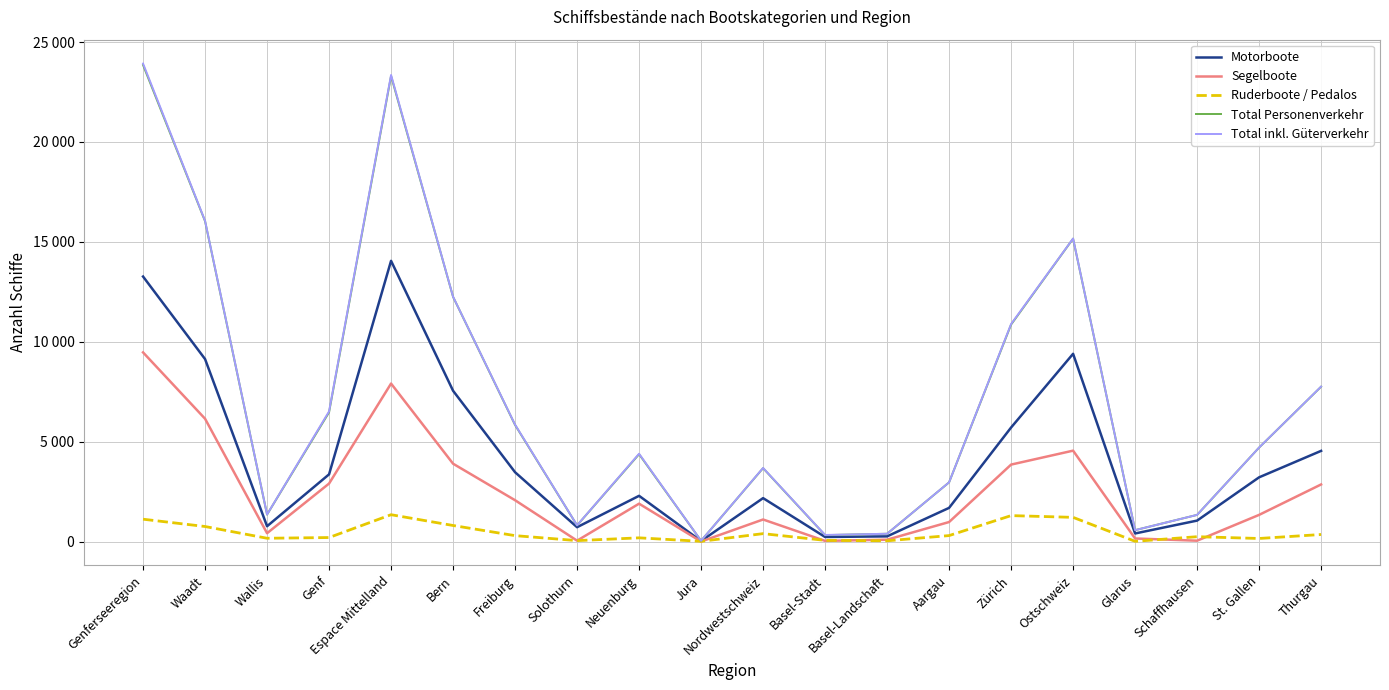

Is this an area chart (filled region under the line)?

No